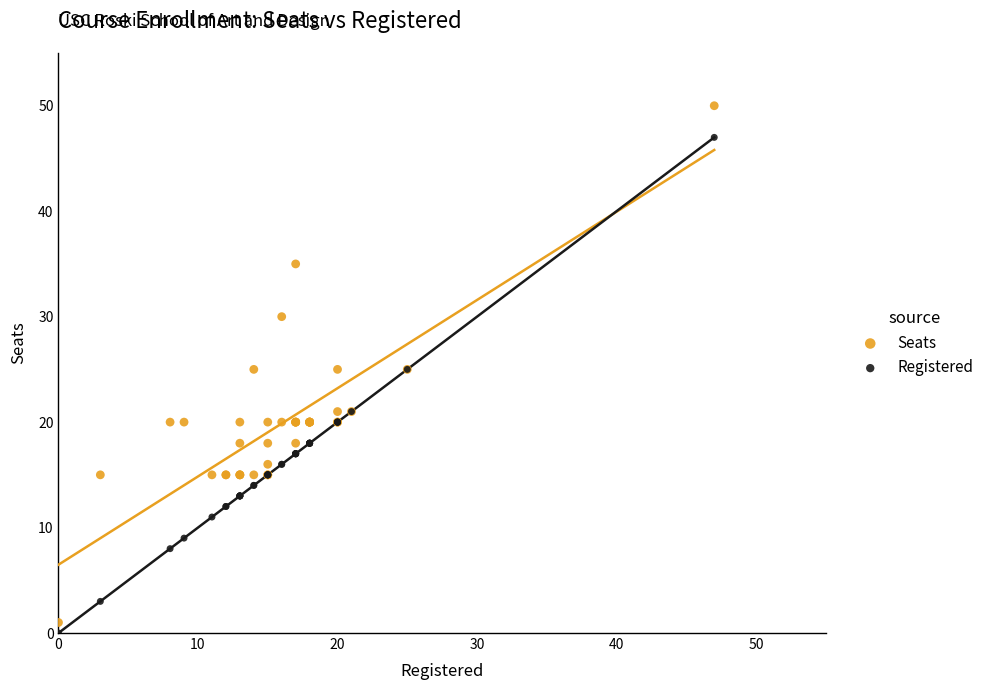

What are all the series names shown in the legend?

Seats, Registered